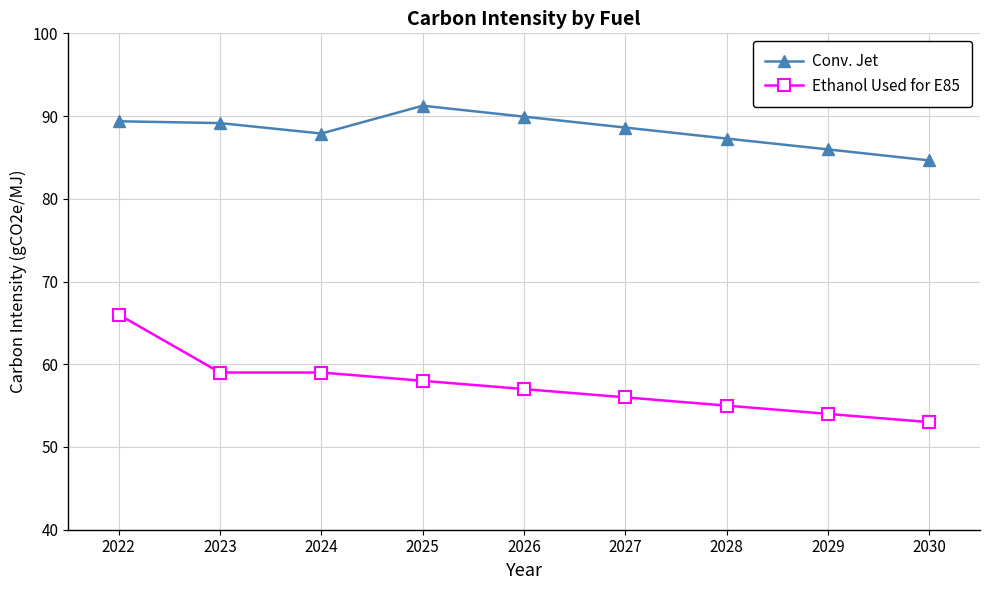

Is it true that Ethanol Used for E85 equals 53.0 at 2030?

True